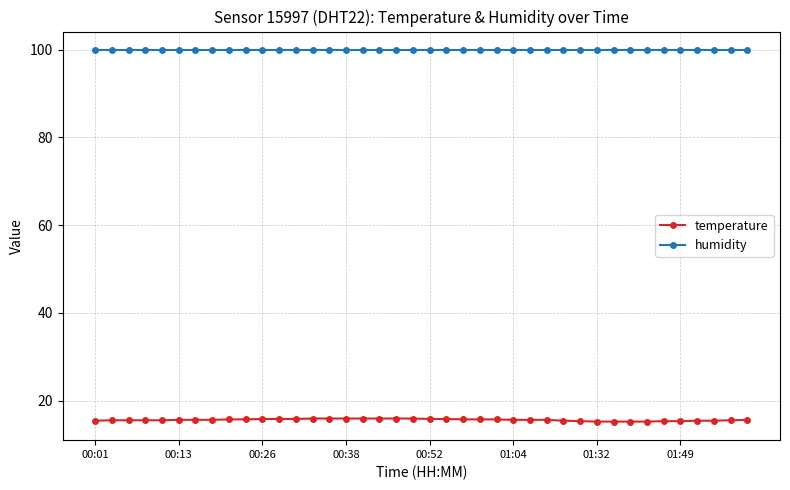

What is the value of the temperature point at the 2nd from the left?

15.5